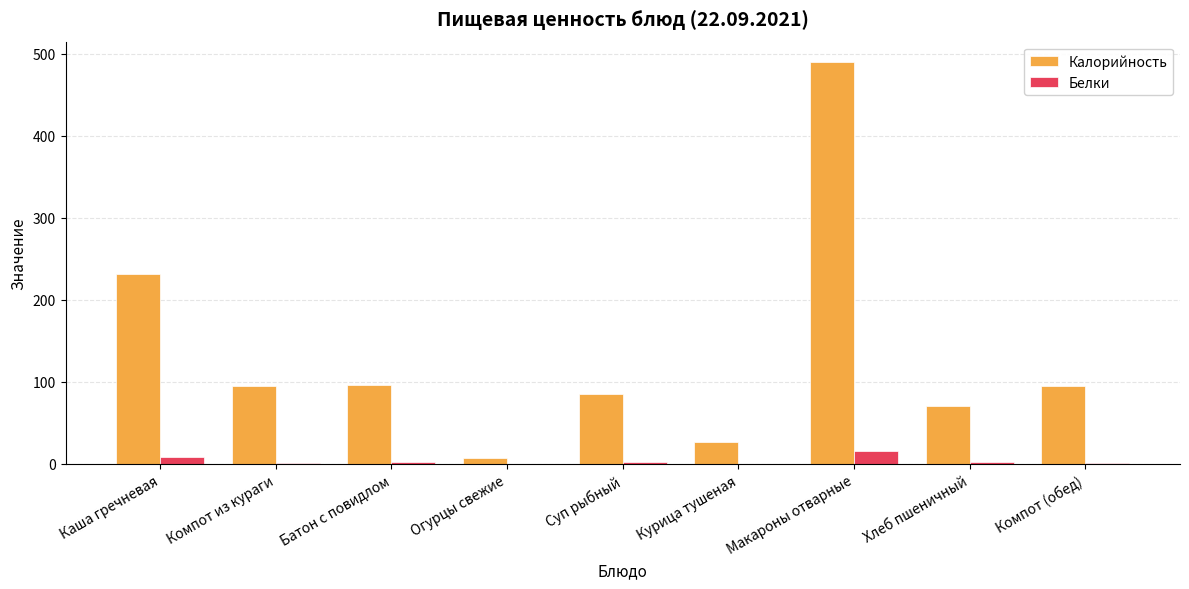

Where is Калорийность nearest to the value 248?

Каша гречневая